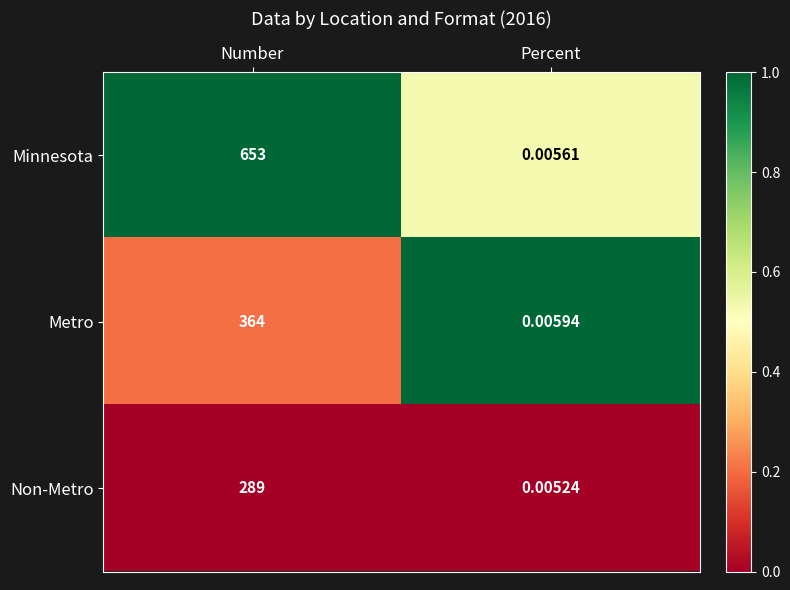

Which series has the largest range (max minus min)?

Minnesota